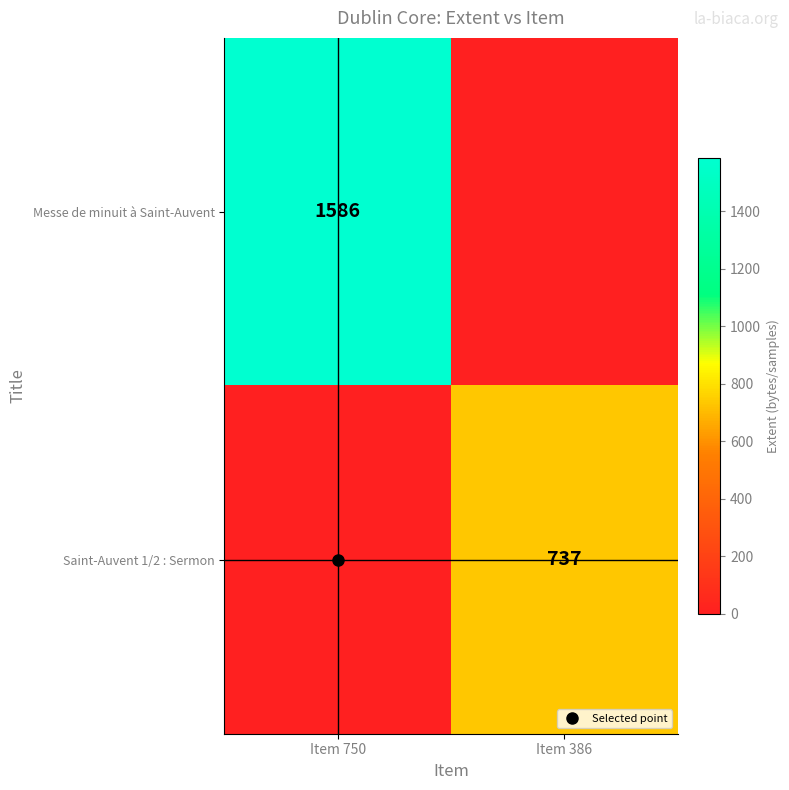

Between Item 750 and Item 386, which is larger?

Item 750